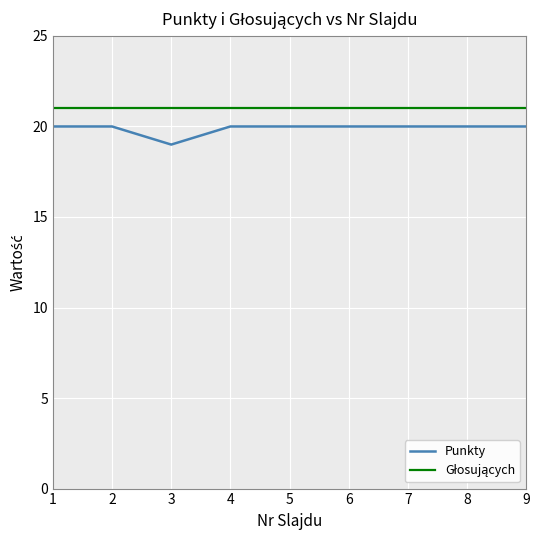

Count the number of categories in the chart.

9